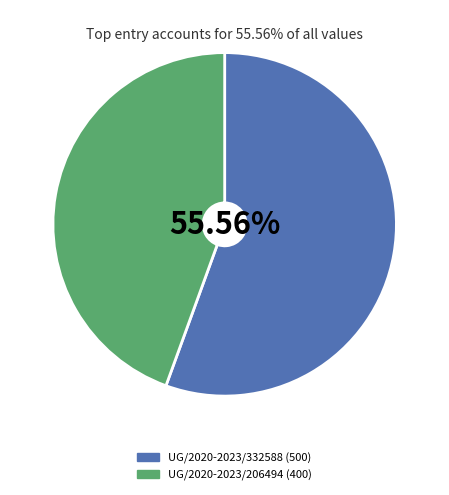

Is there any slice that represents more than half of the pie?

Yes